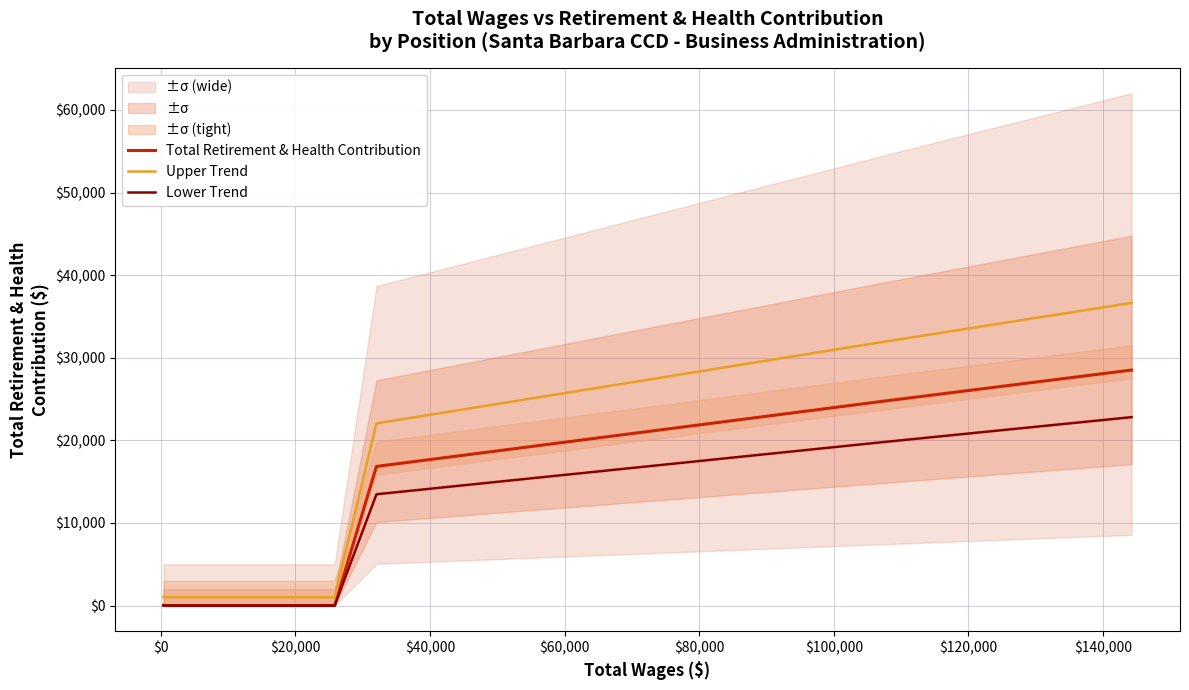

What is the value of the Upper Trend point at the 11th from the left?

1000.0